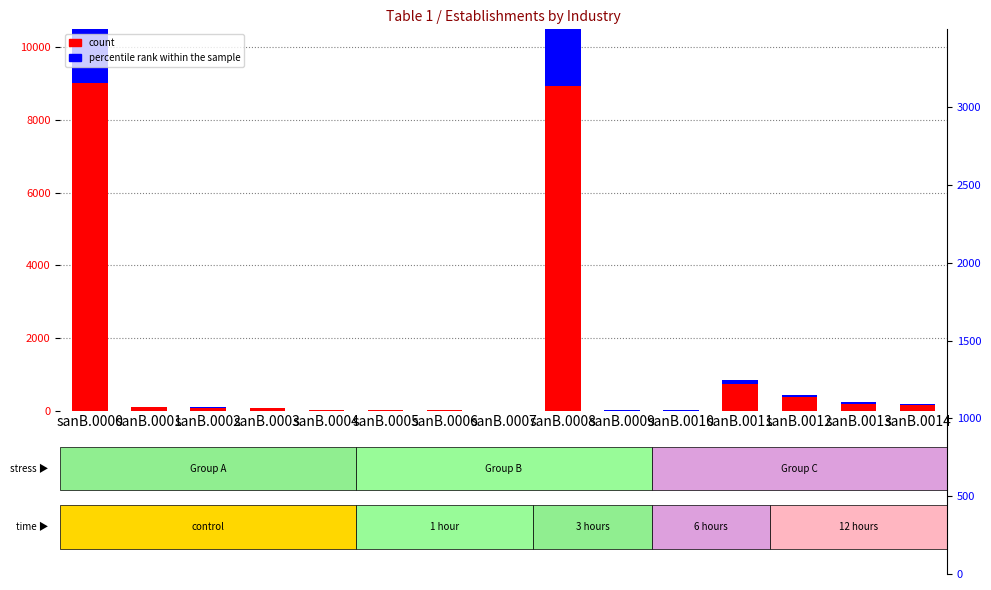

What is the difference between the second highest and second lowest values in the count series?

8929